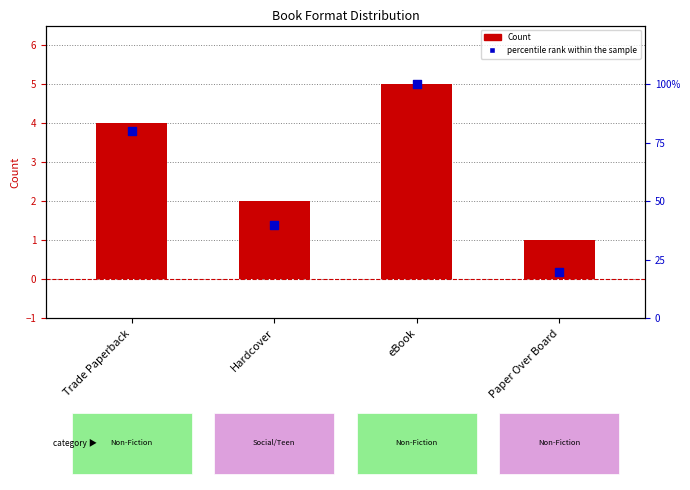

Which series has the largest total across all categories?

percentile rank within the sample